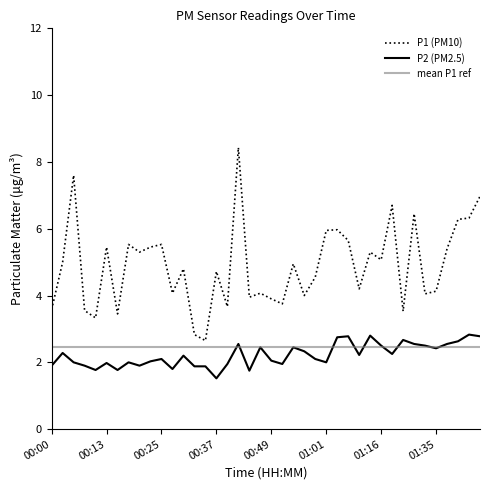

The value of P1 at 00:59 is 4.5. True or false?

True